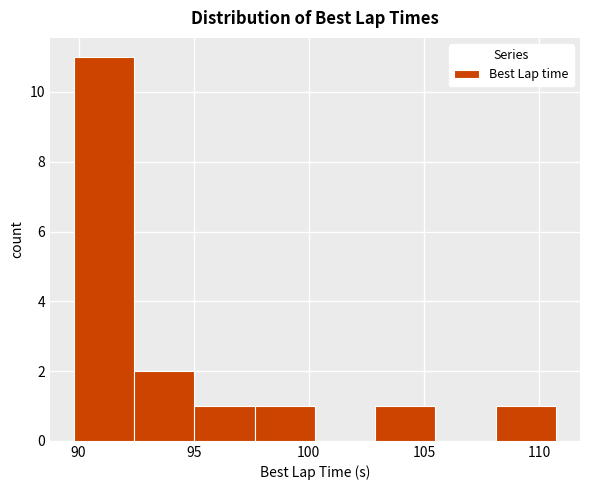

Reading left to right, list every bar in this chart as the range it spans on the x-axis followed by its height. Neither the bar edges nor the heights are printed on the chart, so give them approximately, as read against the axes.

90.0 to 92.5: 11
92.5 to 95.0: 2
95.0 to 97.5: 1
97.5 to 100.5: 1
100.5 to 103.0: 0
103.0 to 105.5: 1
105.5 to 108.0: 0
108.0 to 110.5: 1